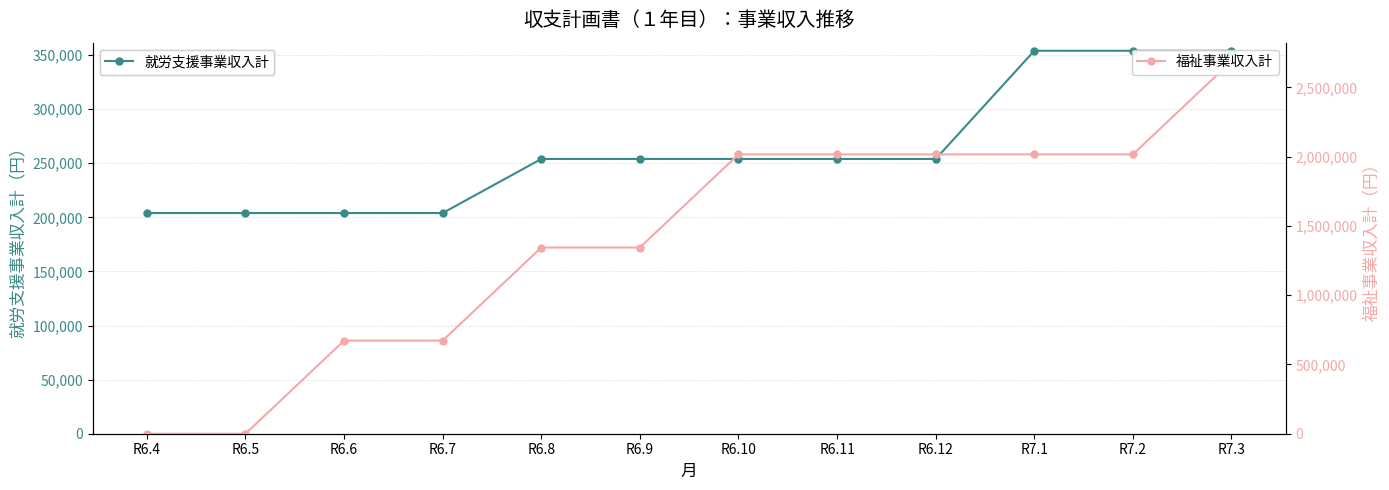

At which label does 就労支援事業収入計 first exceed 254000?

R7.1